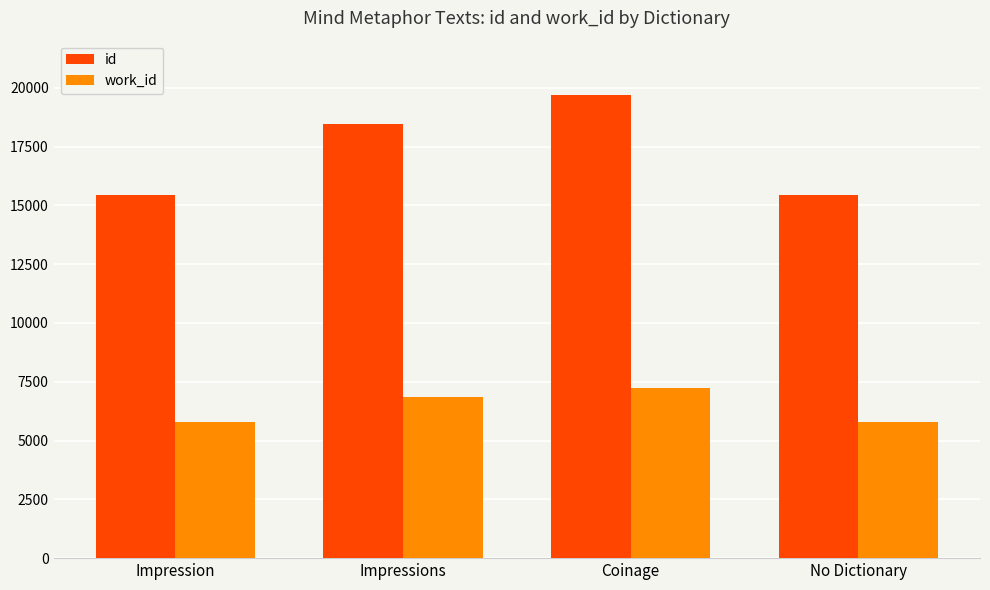

Which series changed the most between Coinage and No Dictionary?

id